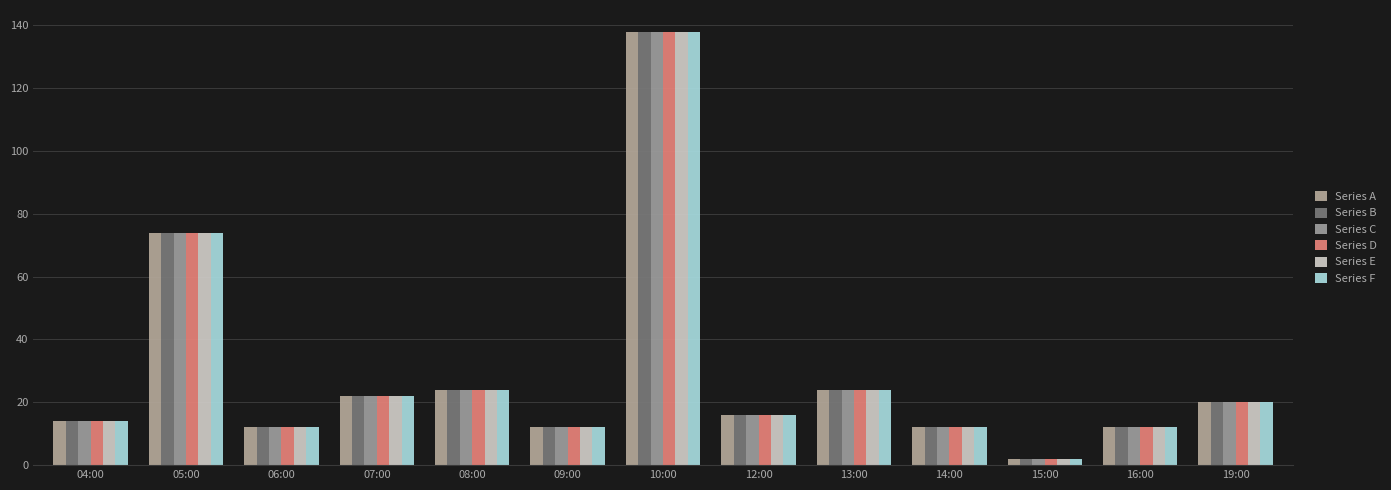

Is it true that Series C equals 19 at 16:00?

False